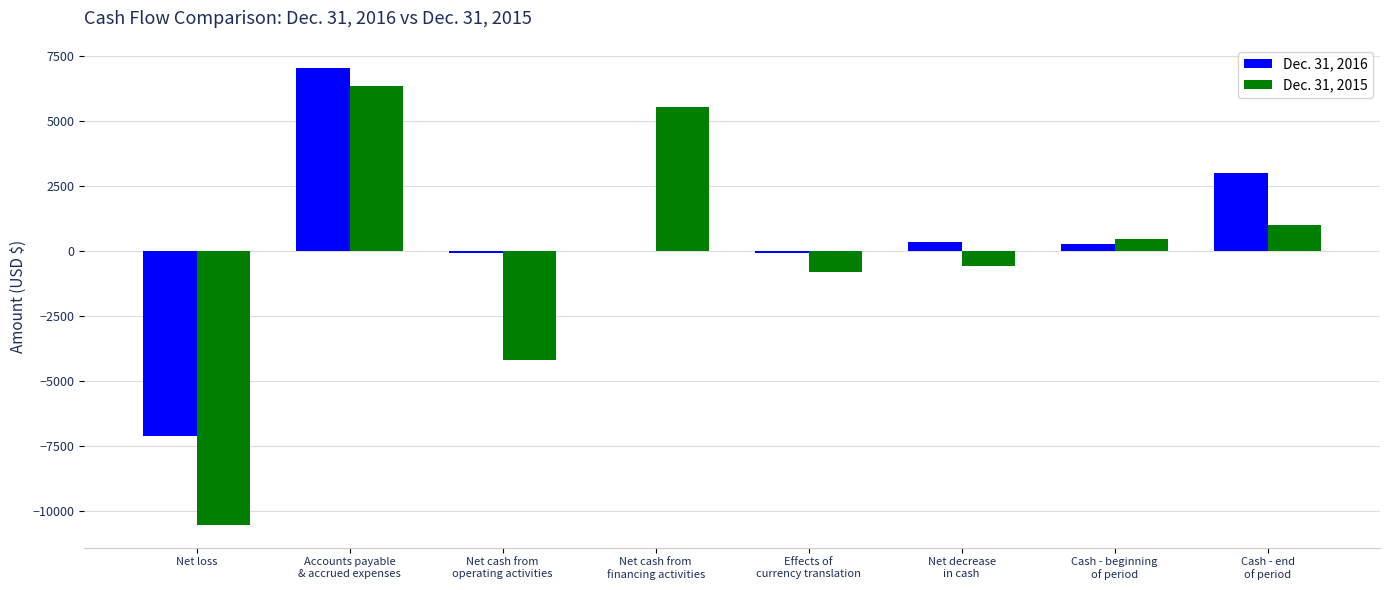

Which series has the widest spread of values?

Dec. 31, 2015